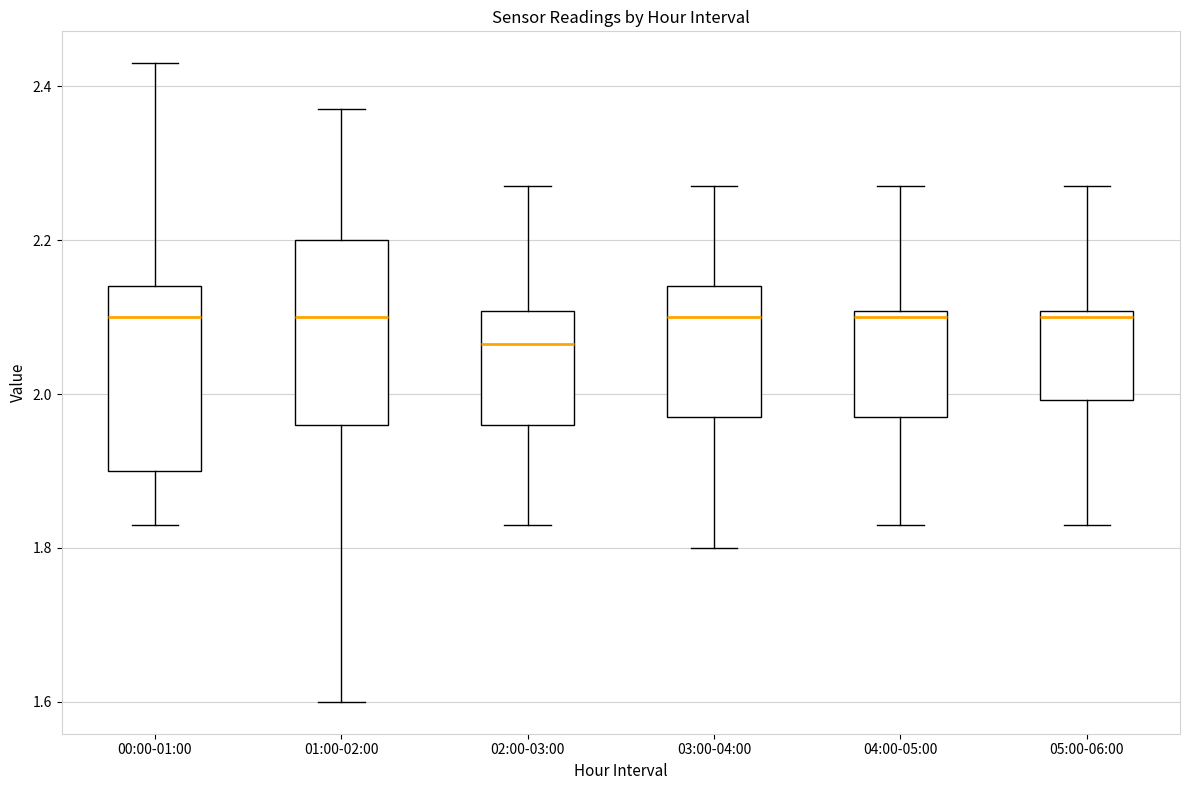

Reading left to right, read every box against the y-axis: the position of its median line, the range the box covers, and the ends of its whiskers. The values are not printed on the chart, so give them approximately, as read against the axis.

00:00-01:00: median 2.10, box 1.90 to 2.14, whiskers 1.84 to 2.44
01:00-02:00: median 2.10, box 1.96 to 2.20, whiskers 1.60 to 2.38
02:00-03:00: median 2.06, box 1.96 to 2.10, whiskers 1.84 to 2.28
03:00-04:00: median 2.10, box 1.98 to 2.14, whiskers 1.80 to 2.28
04:00-05:00: median 2.10 (just below the box's upper edge), box 1.98 to 2.10, whiskers 1.84 to 2.28
05:00-06:00: median 2.10 (just below the box's upper edge), box 2.00 to 2.10, whiskers 1.84 to 2.28